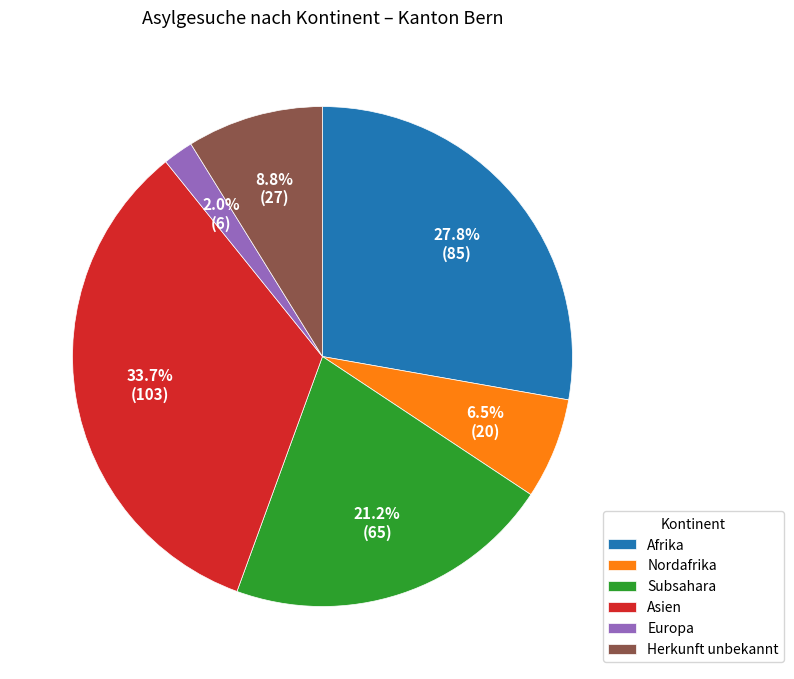

How much of the chart is everything except Europa?

98.0%